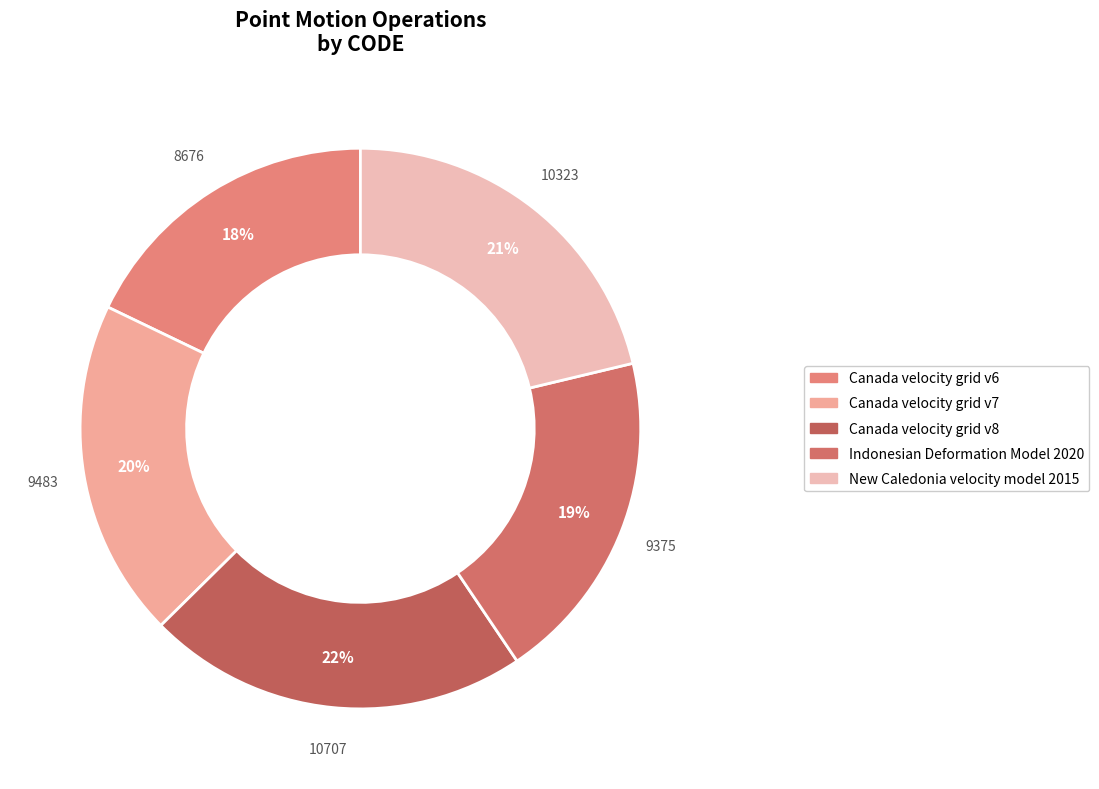

Is it true that Canada velocity grid v7 is 20% of the pie?

True